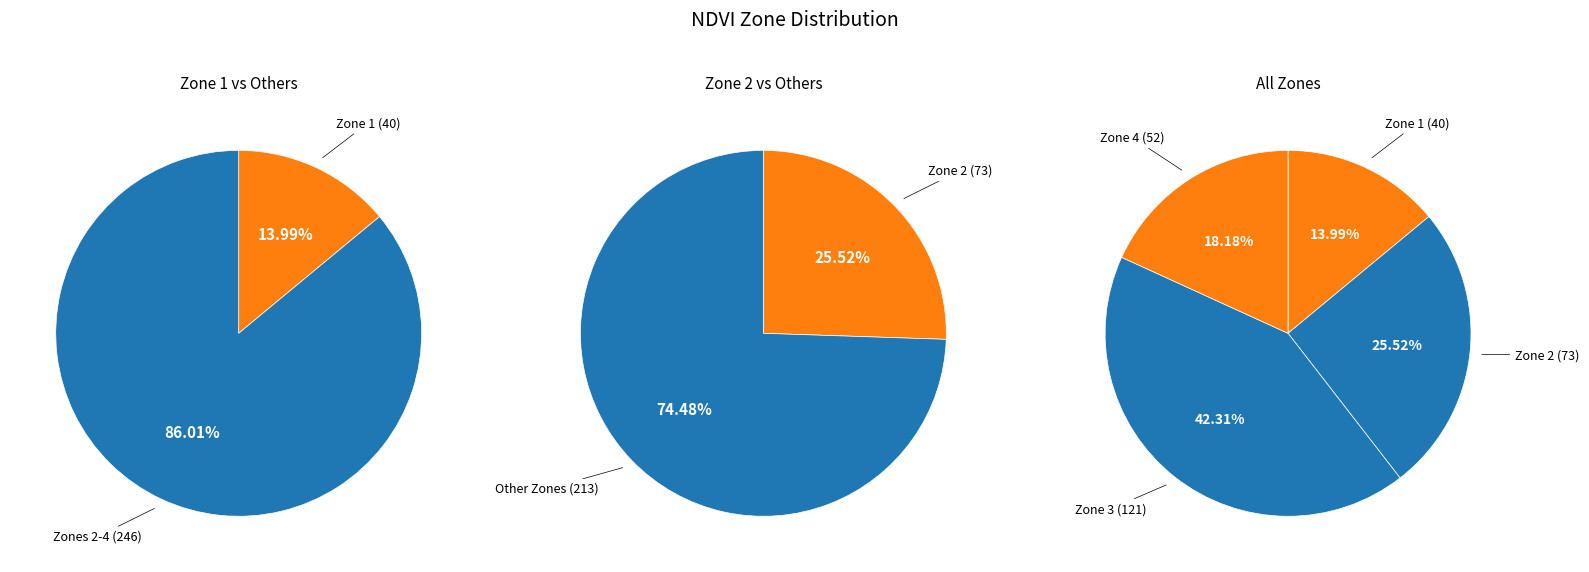

True or false: Zone 3 accounts for 42% of the total.

True